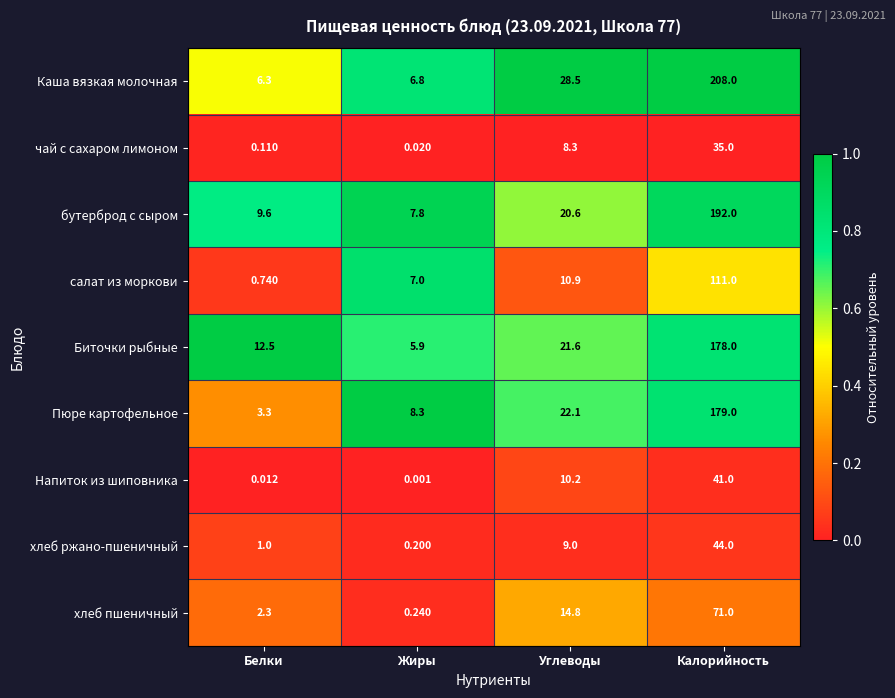

At how many categories does at least one series exceed 0?

4